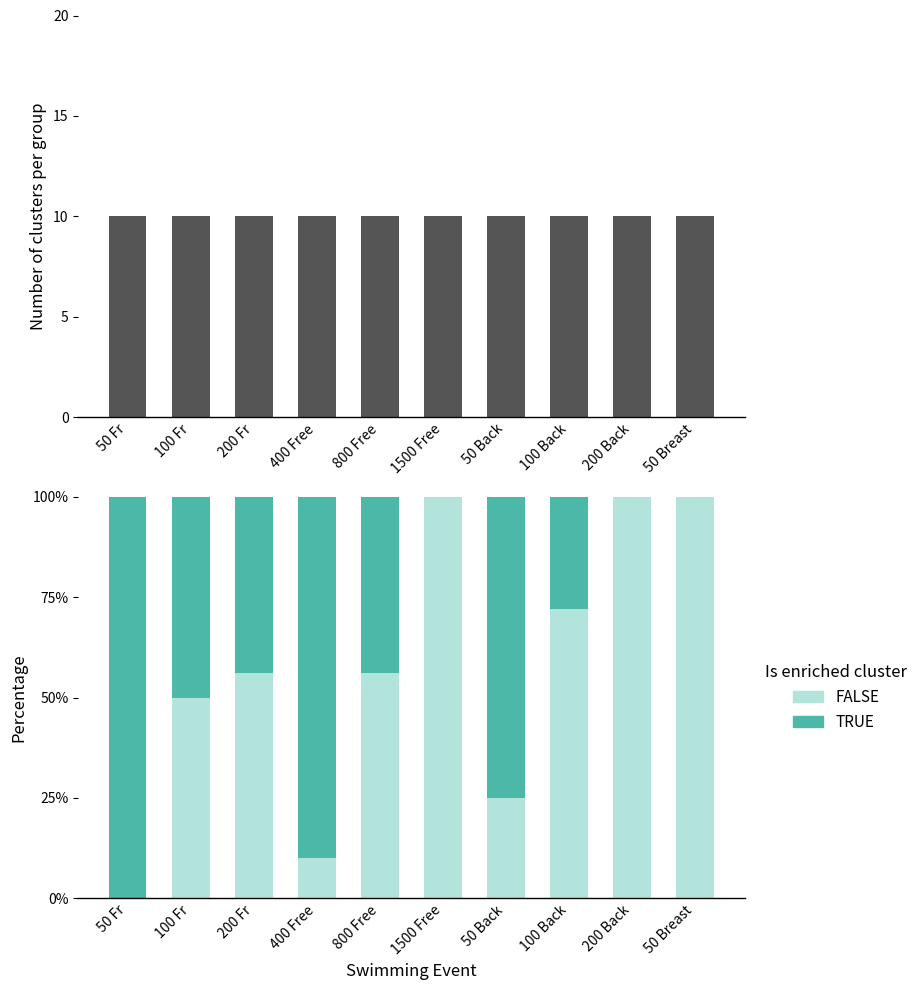

Reading left to right, extract all data points from this chart.

Count: 10.0	10.0	10.0	10.0	10.0	10.0	10.0	10.0	10.0	10.0
FALSE: 0.0	0.5	0.6	0.1	0.6	1.0	0.2	0.7	1.0	1.0
TRUE: 1.0	0.5	0.4	0.9	0.4	0.0	0.8	0.3	0.0	0.0